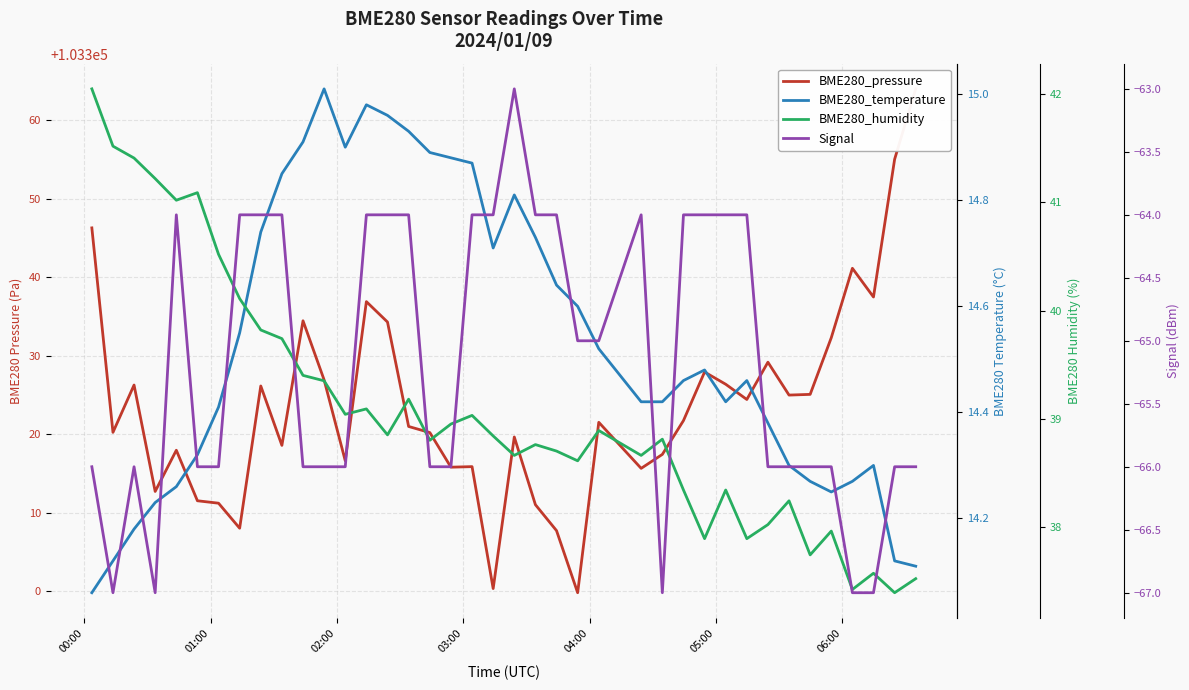

What are all the series names shown in the legend?

BME280_pressure, BME280_temperature, BME280_humidity, Signal